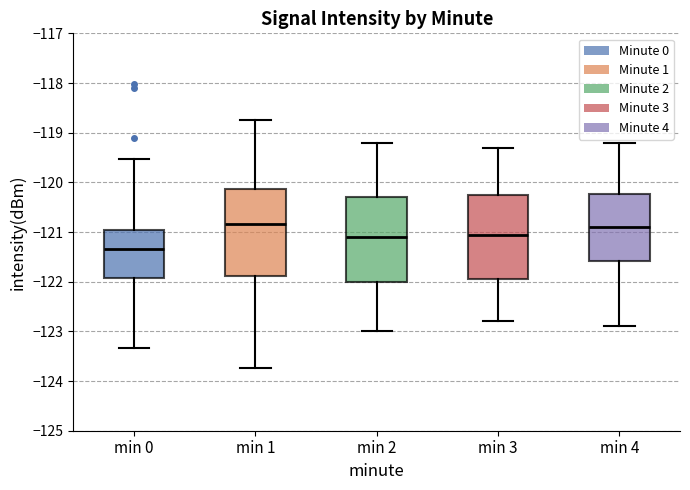

Reading left to right, read every box against the y-axis: the position of its median line, the range the box covers, and the ends of its whiskers. The values are not printed on the chart, so give them approximately, as read against the axis.

min 0: median -121.3, box -121.9 to -121.0, whiskers -123.3 to -119.5
min 1: median -120.8, box -121.9 to -120.1, whiskers -123.7 to -118.7
min 2: median -121.1, box -122.0 to -120.3, whiskers -123.0 to -119.2
min 3: median -121.0, box -121.9 to -120.2, whiskers -122.8 to -119.3
min 4: median -120.9, box -121.6 to -120.2, whiskers -122.9 to -119.2